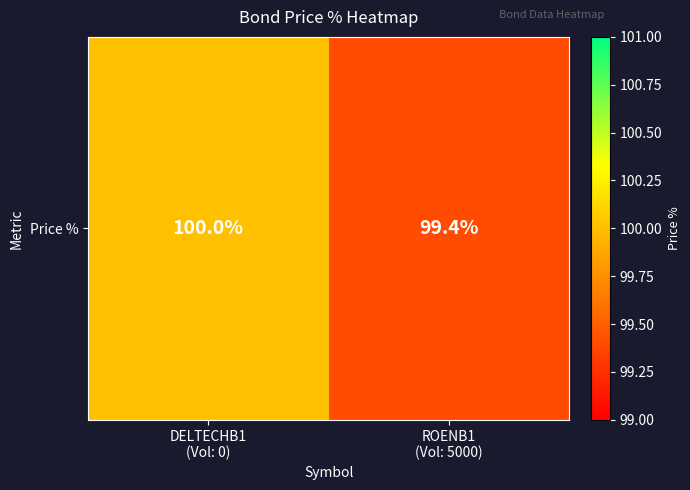

Approximately how many times larger is the value at DELTECHB1
(Vol: 0) compared to ROENB1
(Vol: 5000)?

1.0